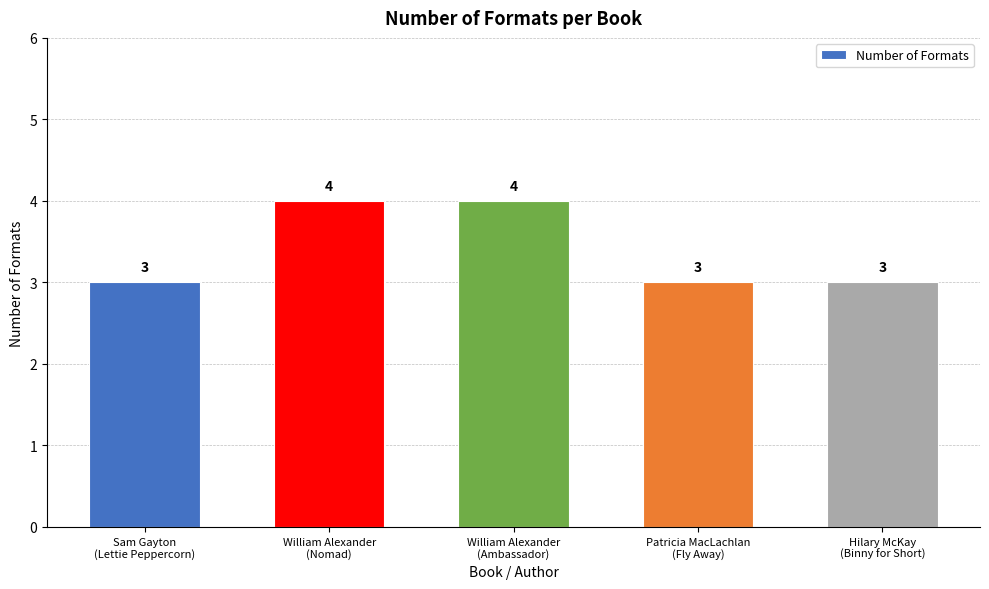

What is the value of the 5th bar from the left?

3